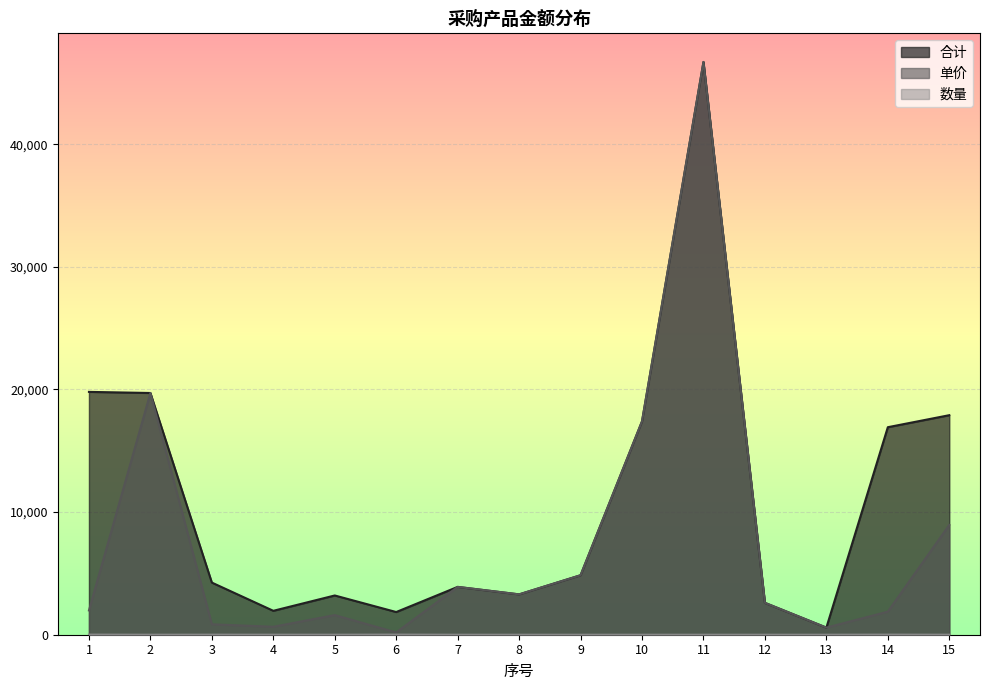

What is the greatest value displayed?

46700